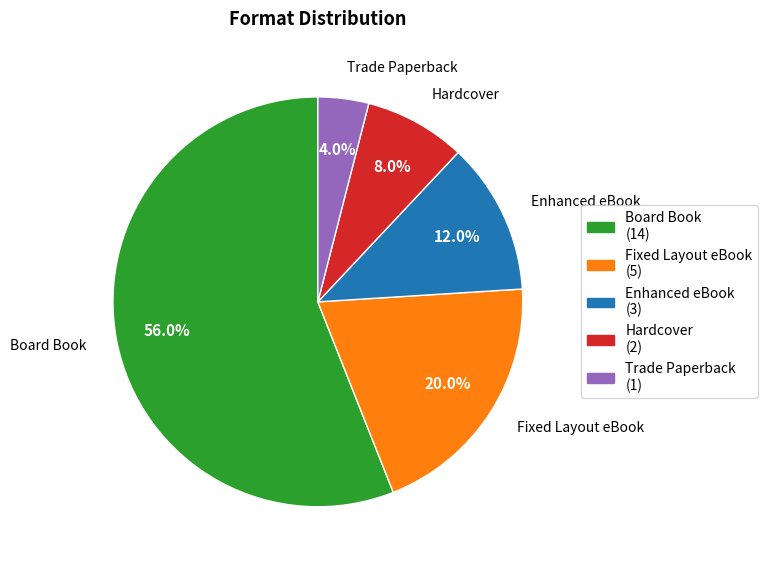

Which has a higher value, Board Book or Enhanced eBook?

Board Book